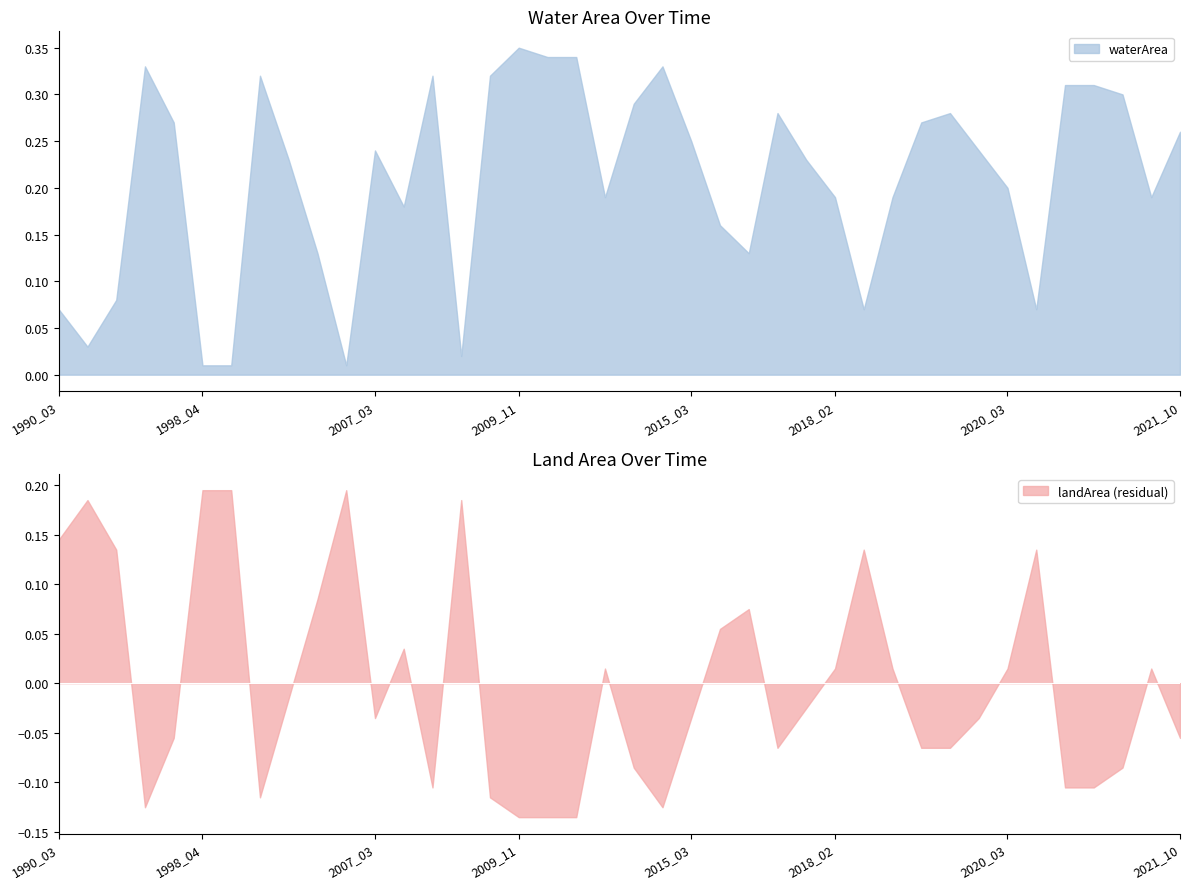

True or false: landArea and waterArea cross at least once.

True